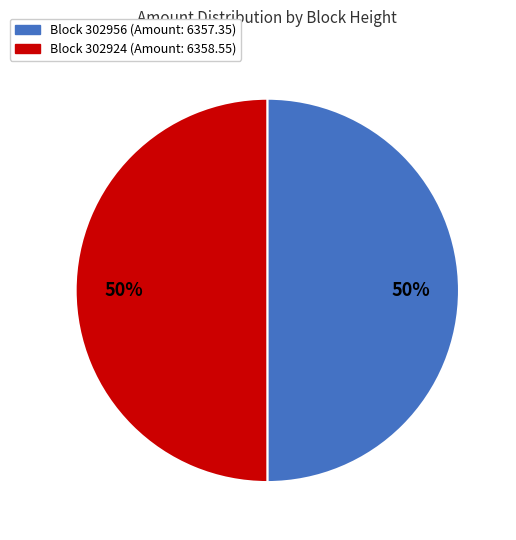

To the nearest percent, what is the average slice percentage?

50%